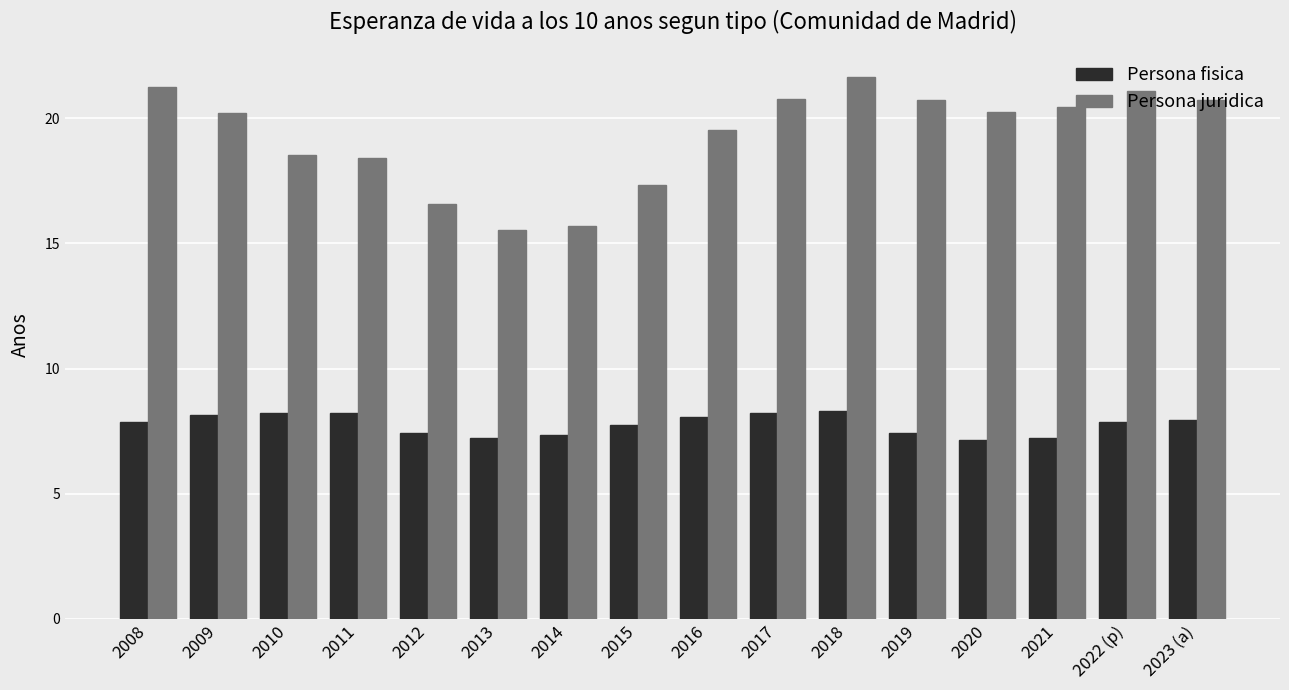

Which series changed the most between 2015 and 2021?

Persona juridica